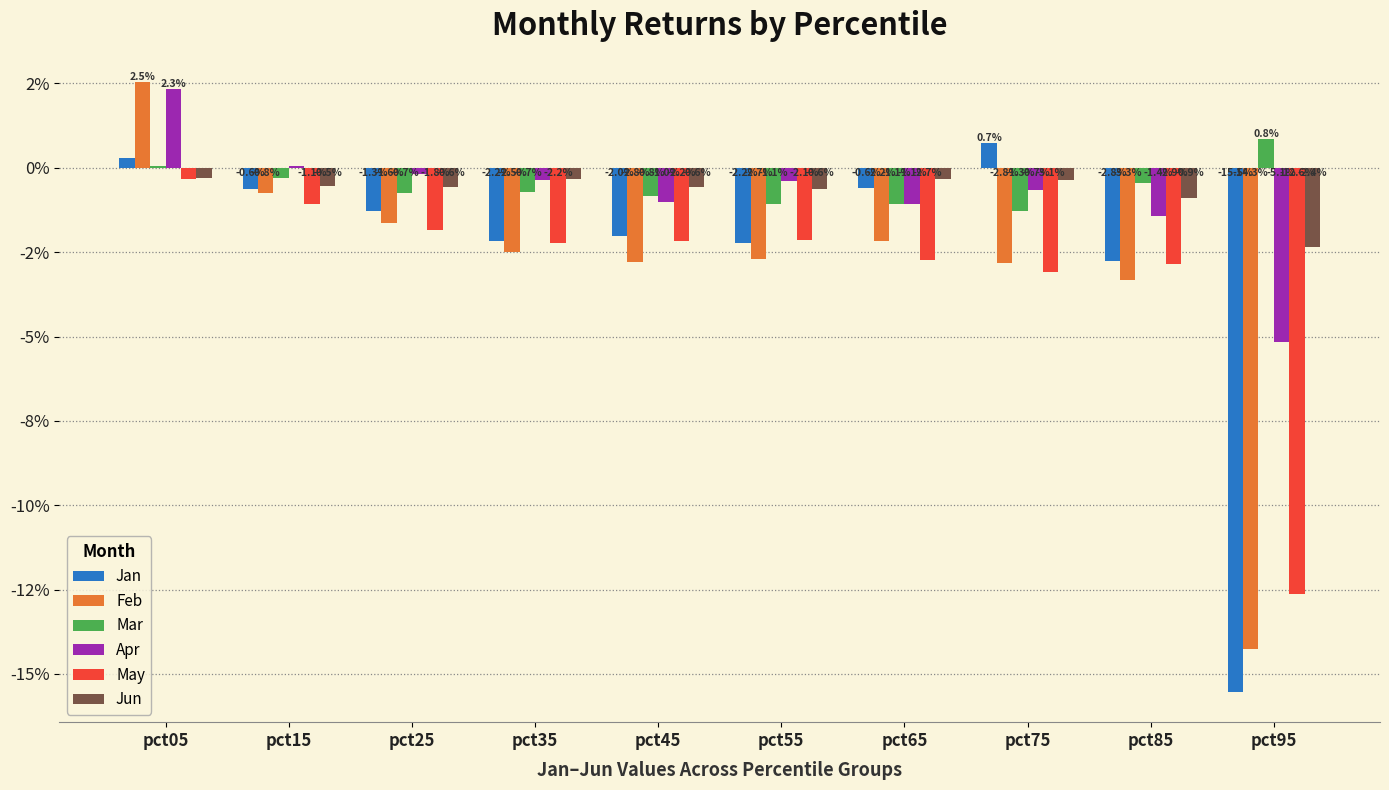

Between pct05 and pct65, which series saw the biggest shift?

Feb